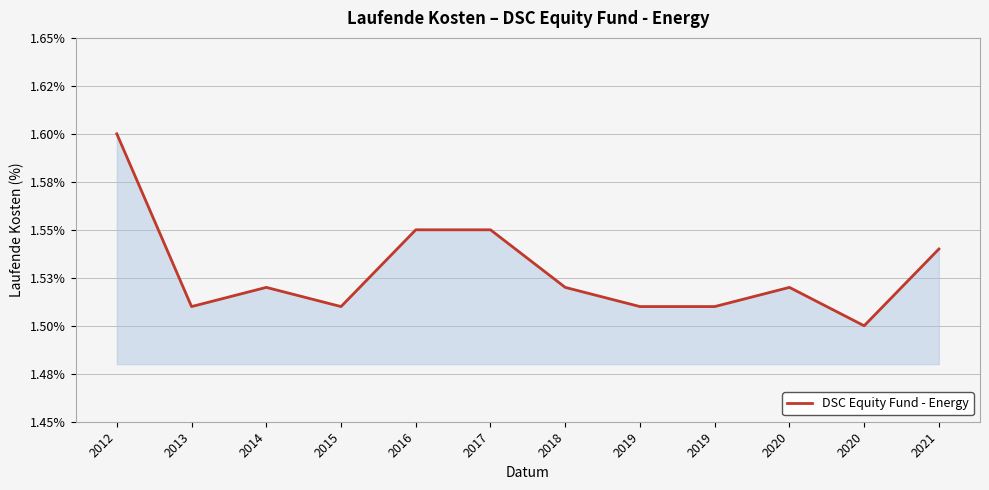

Reading left to right, list all the values displayed in this chart.

1.6	1.5	1.5	1.5	1.6	1.6	1.5	1.5	1.5	1.5	1.5	1.5